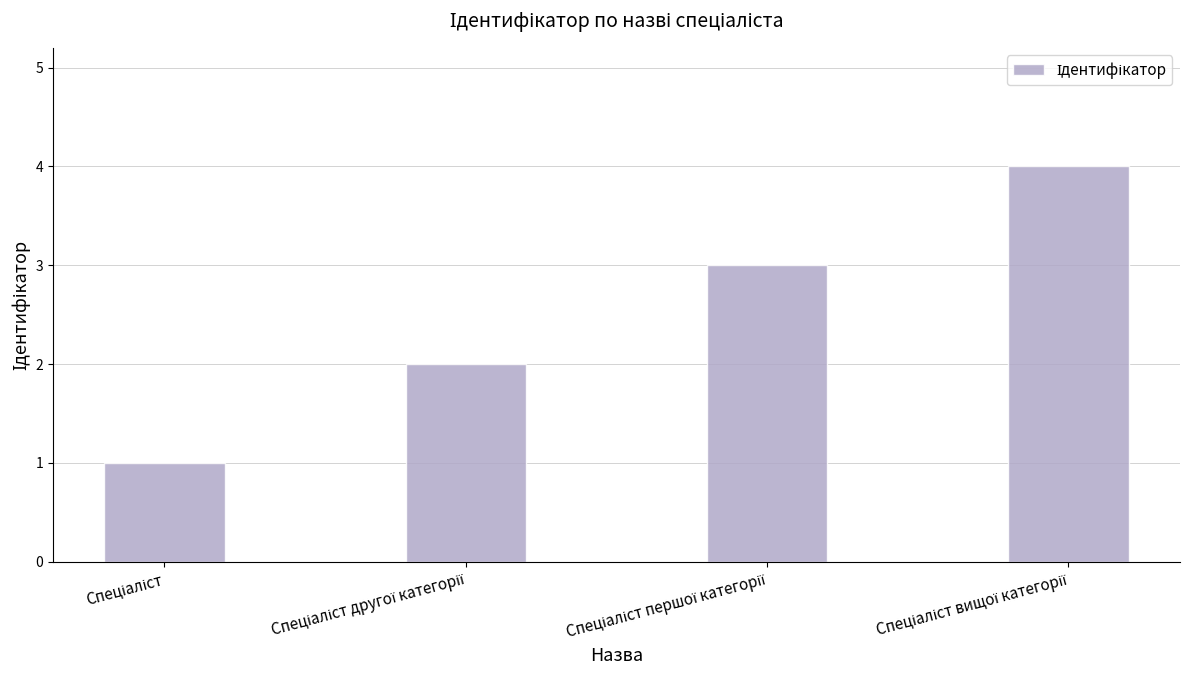

What is the difference between the maximum and minimum values?

3